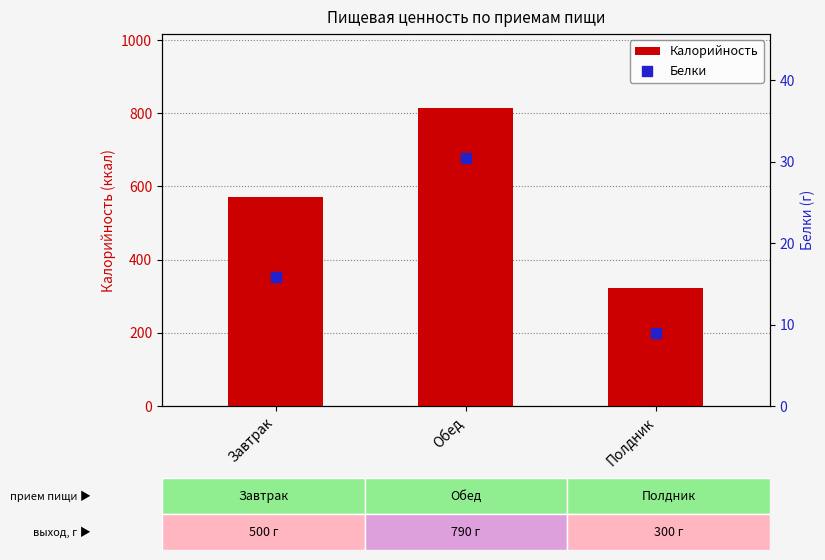

Which series contains the lowest Y value?

Белки